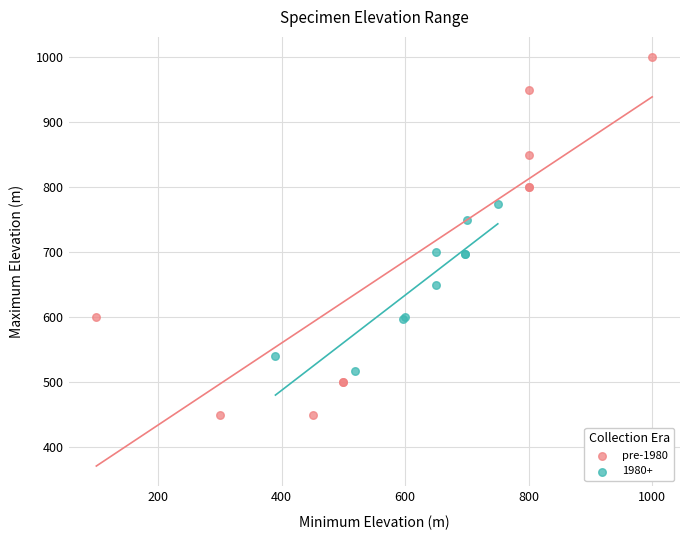

Which series reaches the maximum Y coordinate?

pre-1980